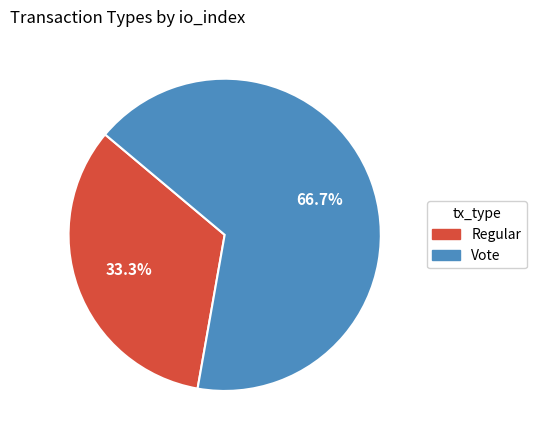

Between Regular and Vote, which is larger?

Vote